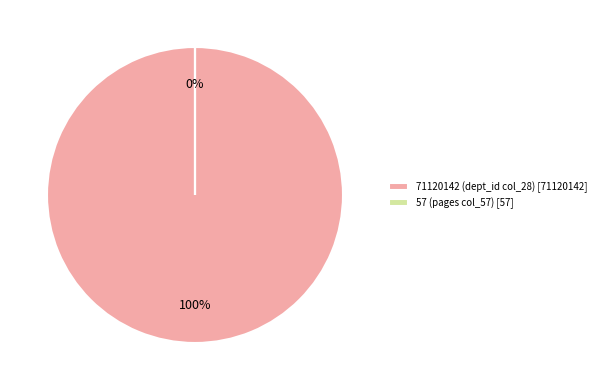

Rank the categories by value from lowest to highest.

57, 71120142